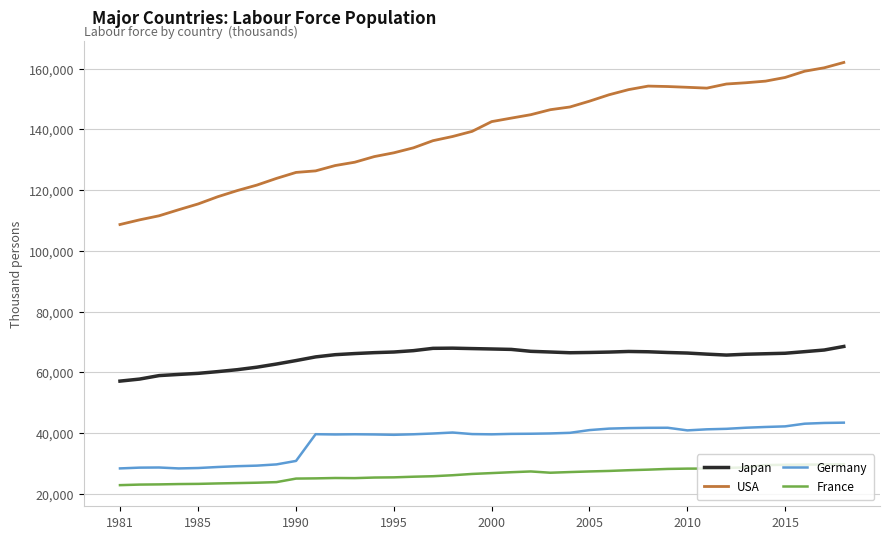

Which series has the largest range (max minus min)?

USA